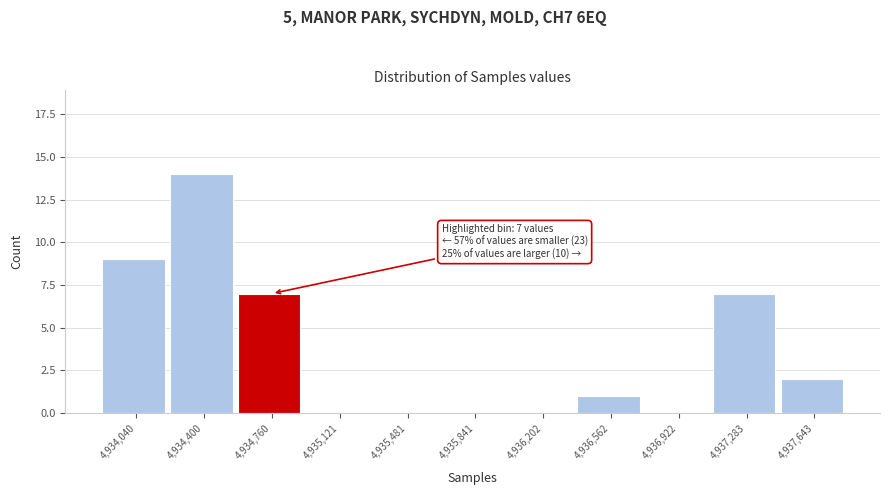

Reading left to right, list all the values displayed in this chart.

4,934,040=9	4,934,400=14	4,934,760=7	4,935,121=0	4,935,481=0	4,935,841=0	4,936,202=0	4,936,562=1	4,936,922=0	4,937,283=7	4,937,643=2